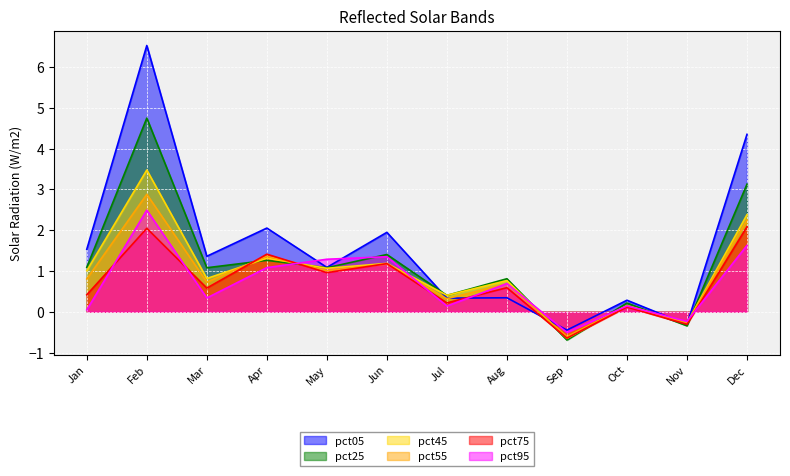

What is the smallest value displayed?

-0.7